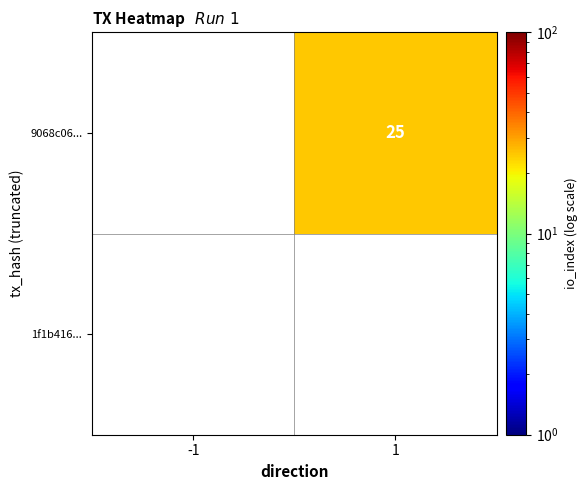

The 9068c06... series shows 25 at 1. True or false?

True